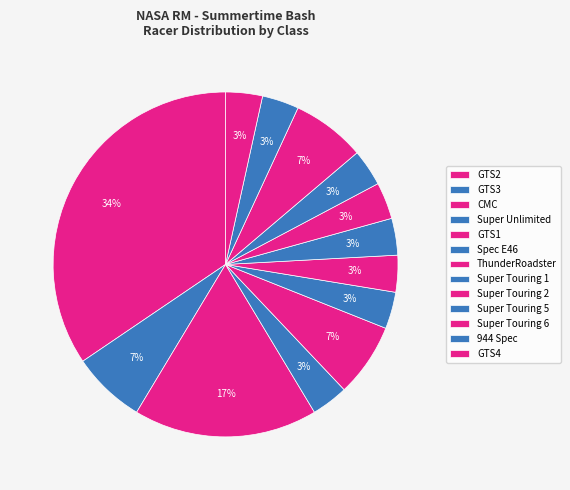

How many slices are in this pie chart?

13